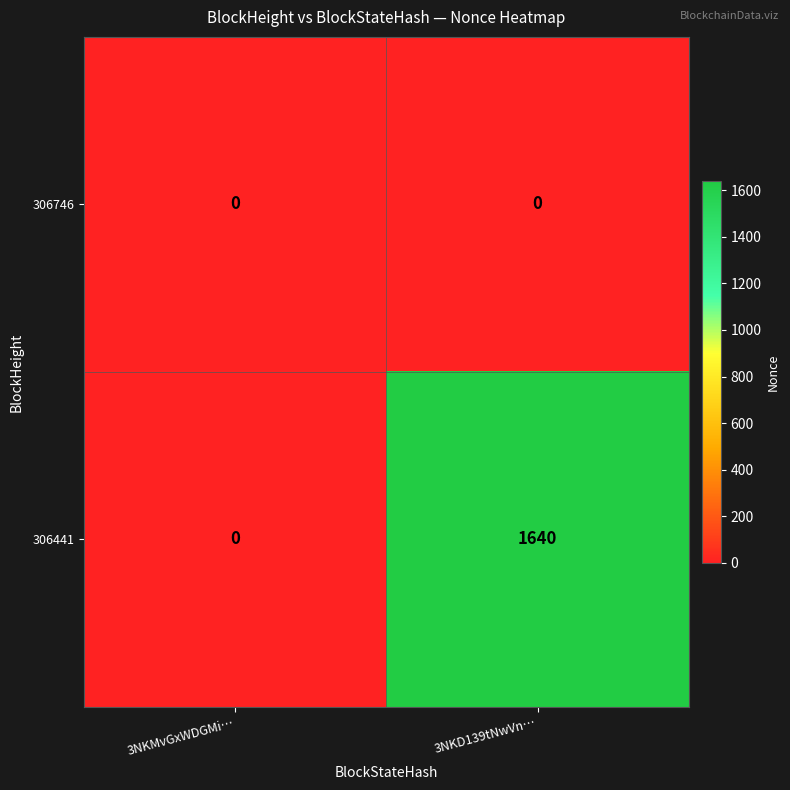

List the series in order of their overall mean, lowest first.

306746, 306441